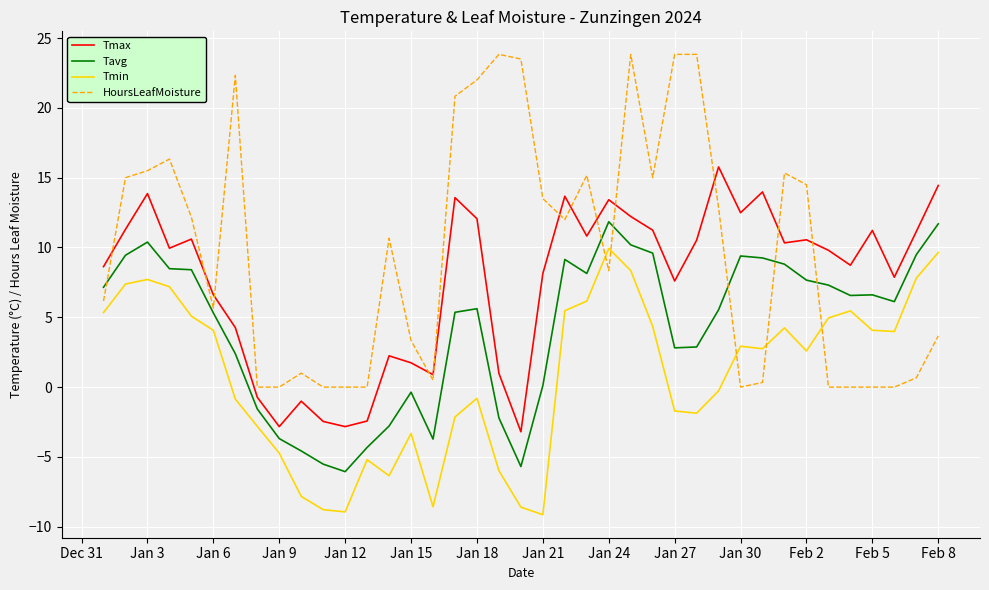

What is the difference between the maximum and minimum values in the HoursLeafMoisture series?

23.8